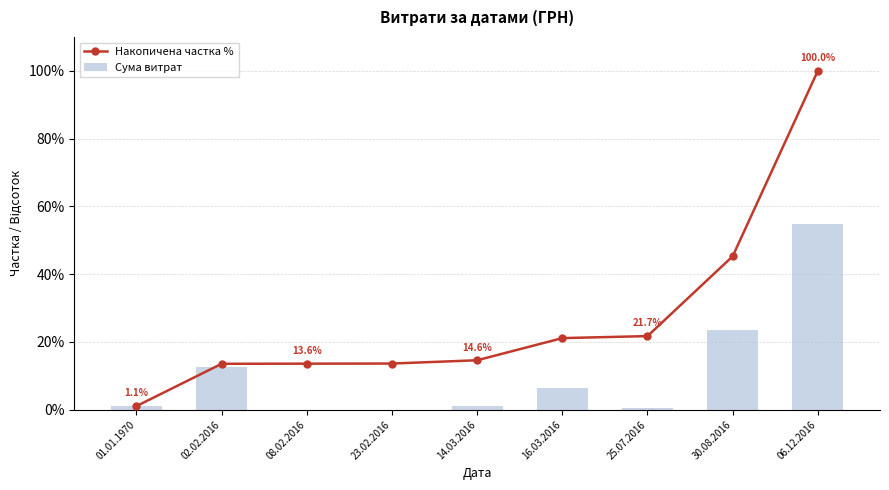

How many data points in Накопичена частка % are above 14?

5